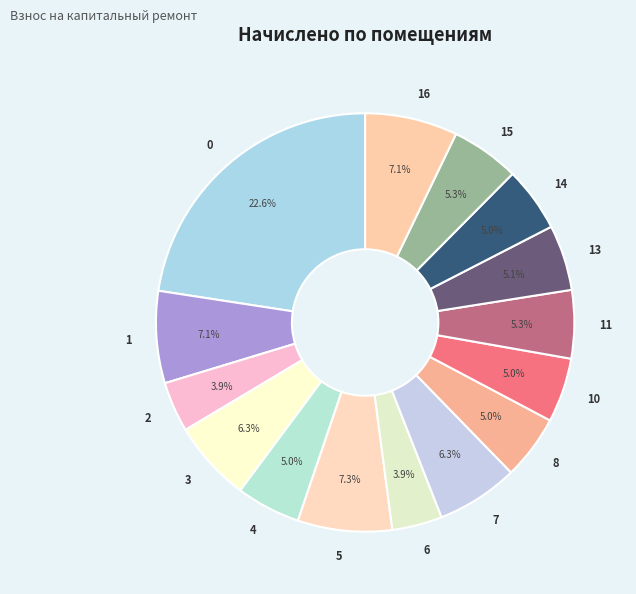

Count the number of slices in the pie.

15